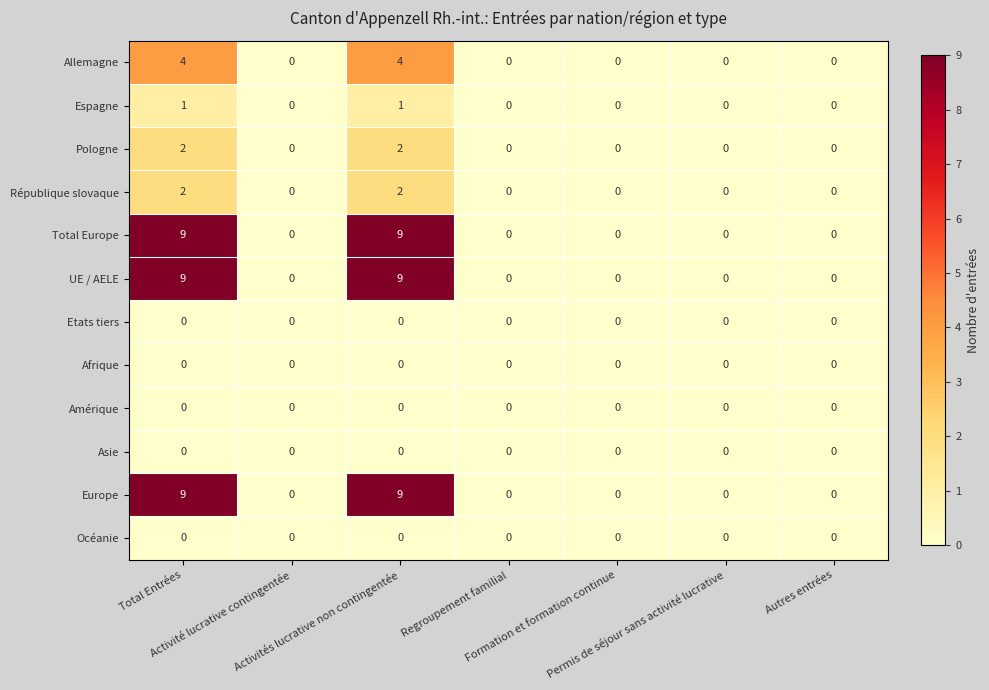

What is the average value of the Europe series?

3